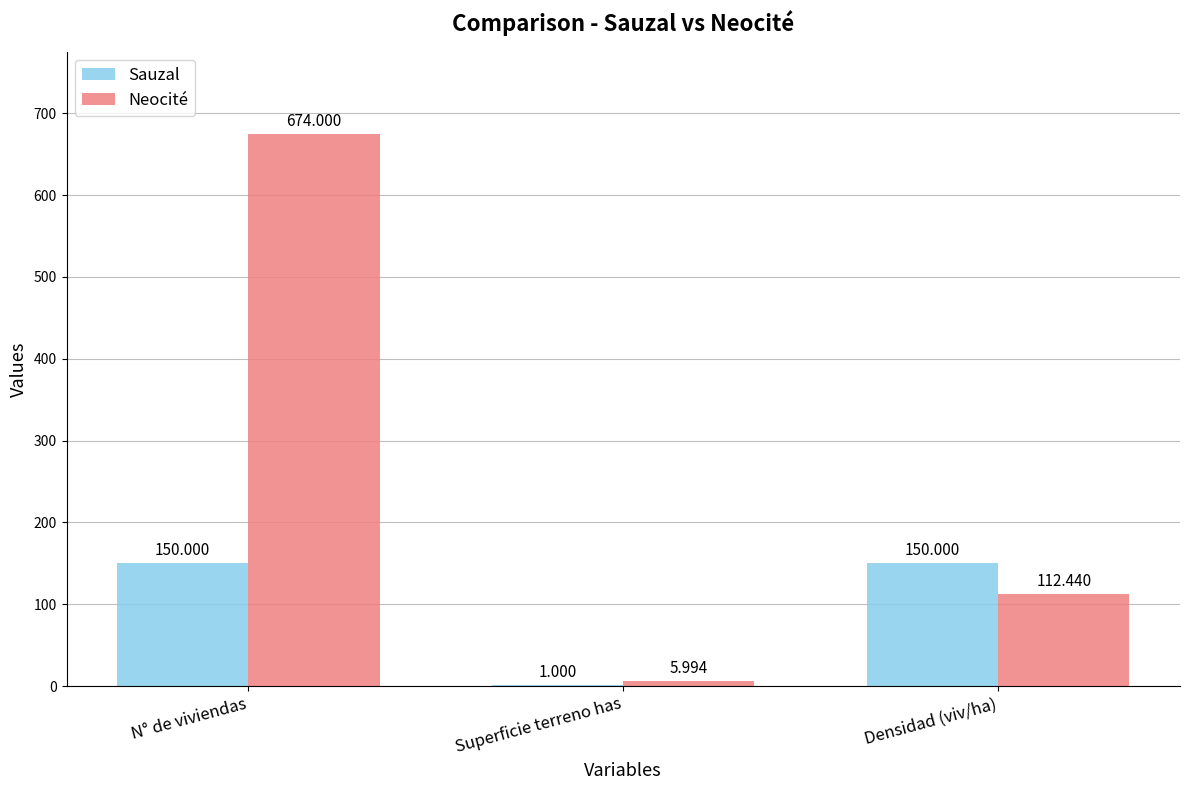

What are all the series names shown in the legend?

Sauzal, Neocité